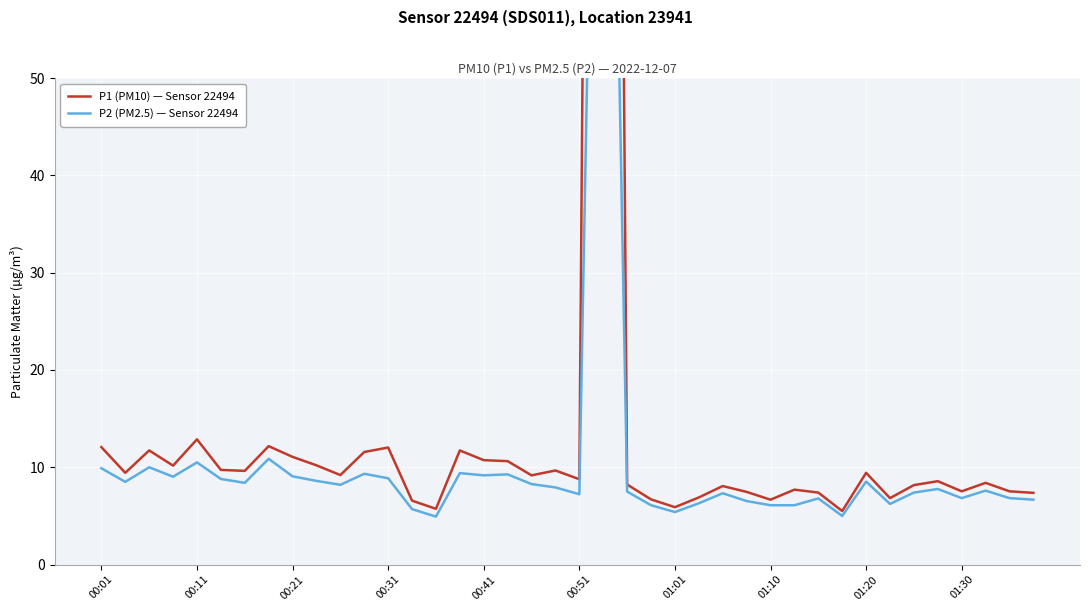

Where does the P1 (PM10) — Sensor 22494 series first go above 9?

00:01